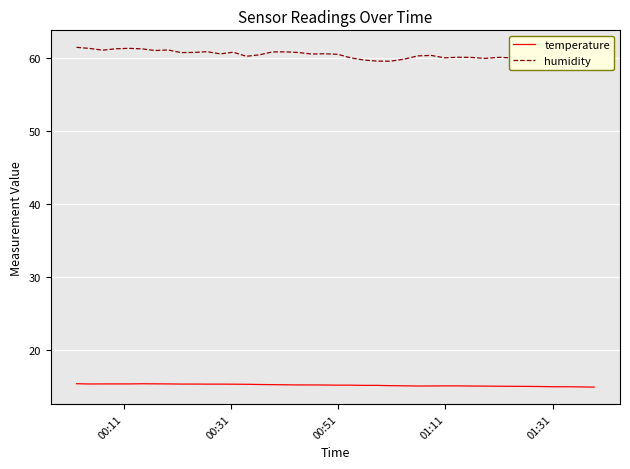

True or false: temperature and humidity cross at least once.

False